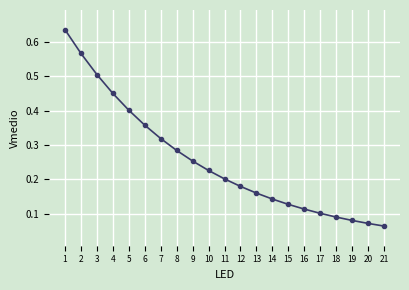

True or false: there are more than 1 points higher than both neighbors.

False